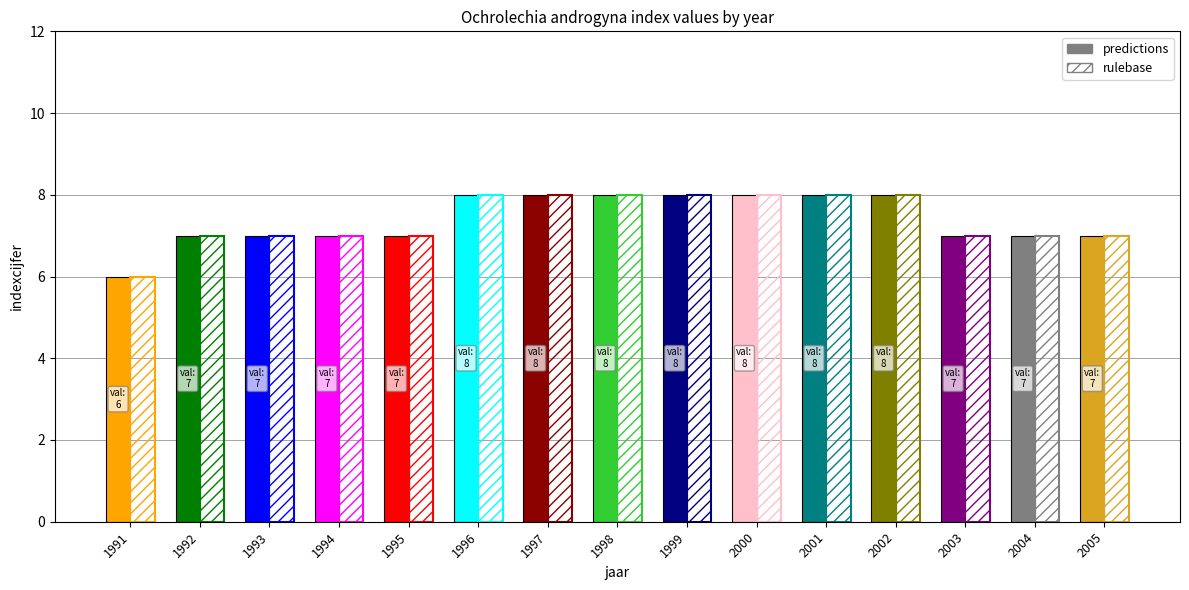

What value does the data have at 2001?

8